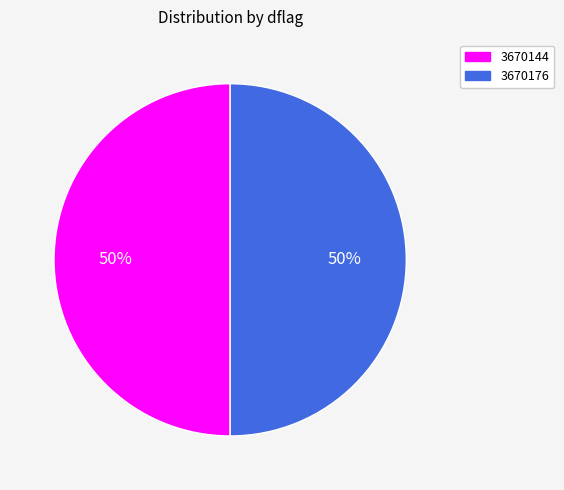

Is it true that 3670176 is 42% of the pie?

False